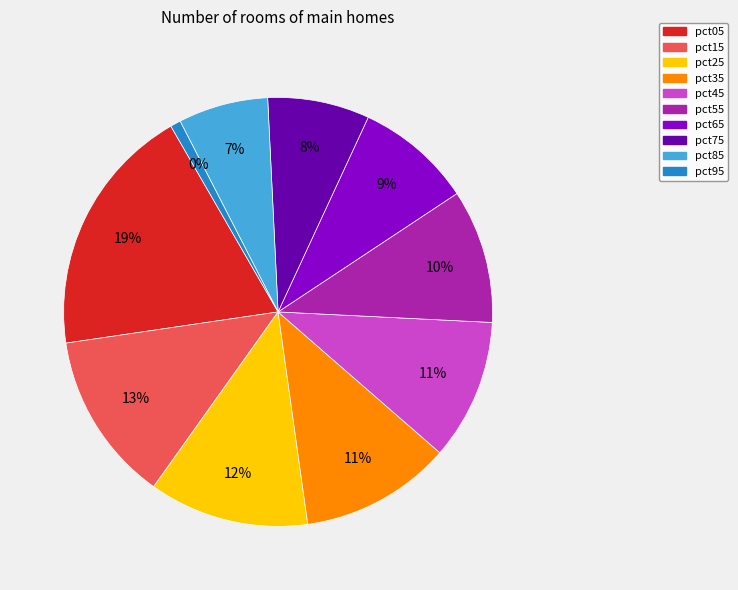

True or false: pct35 accounts for 11% of the total.

True